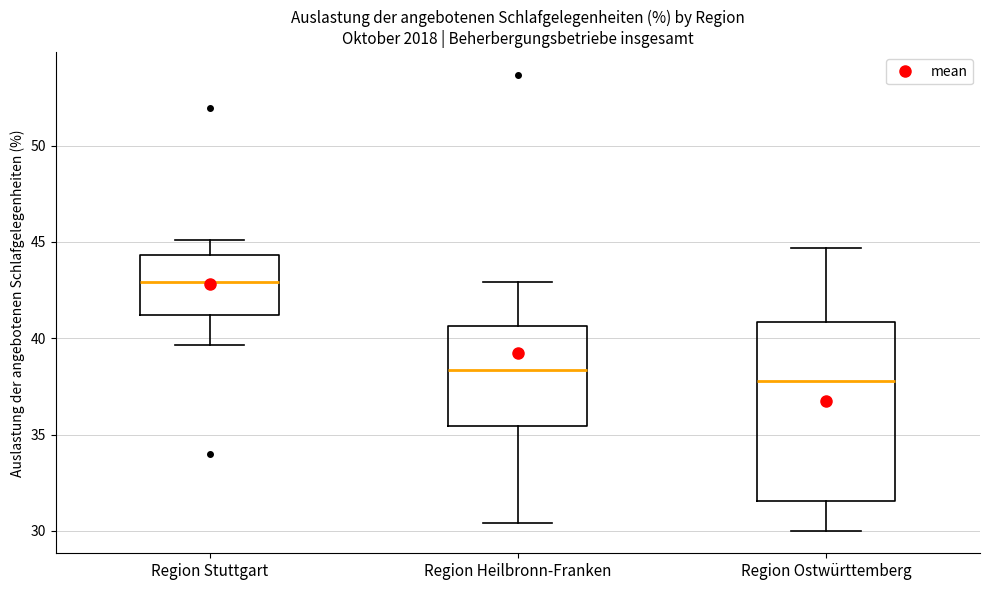

Reading left to right, transcribe this box plot: for each box, give where its median line is, the range the box spans, and where its two whiskers end, as read against the y-axis. The values are not printed on the chart, so give them approximately, as read against the axis.

Region Stuttgart: median 43.0, box 41.0 to 44.5, whiskers 39.5 to 45.0
Region Heilbronn-Franken: median 38.5, box 35.5 to 40.5, whiskers 30.5 to 43.0
Region Ostwürttemberg: median 38.0, box 31.5 to 41.0, whiskers 30.0 to 44.5